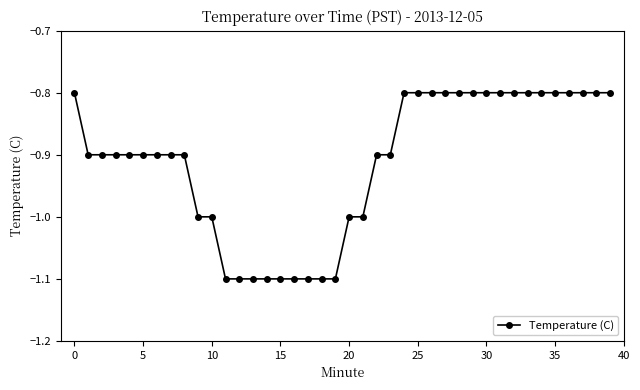

How many lines are shown in the chart?

1